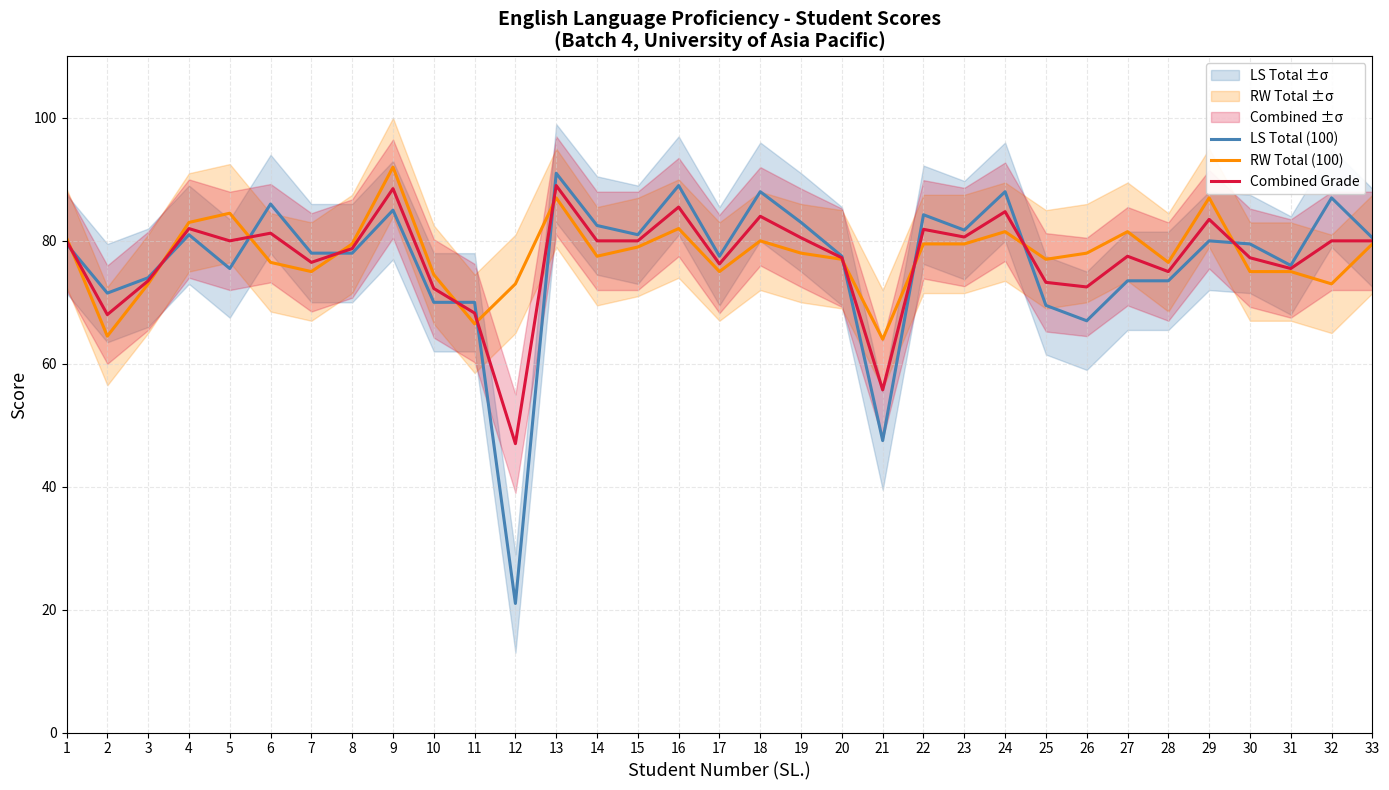

What is the difference between the second highest and minimum values in the LS Total (100) series?

68.0